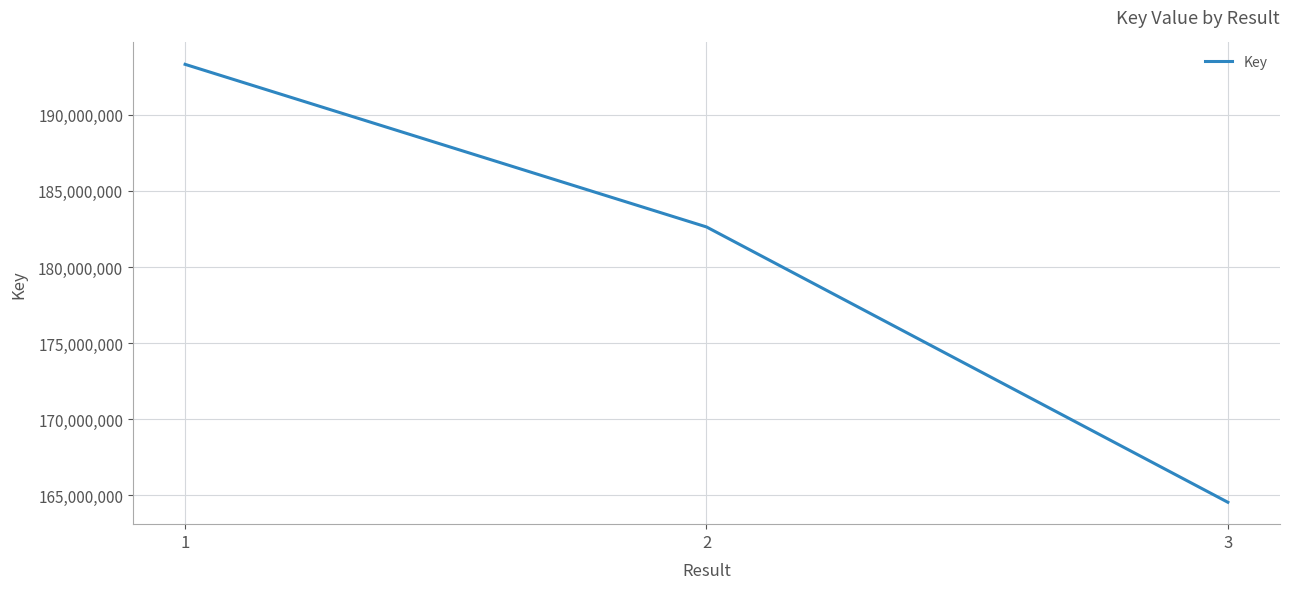

What is the maximum value shown in the chart?

193322061